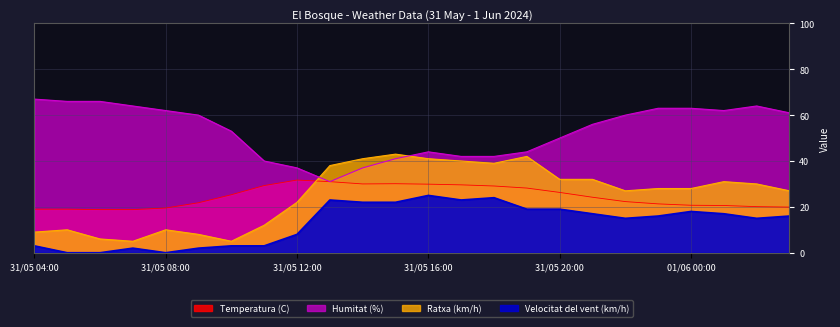

Which label corresponds to the smallest value in the chart?

31/05 05:00